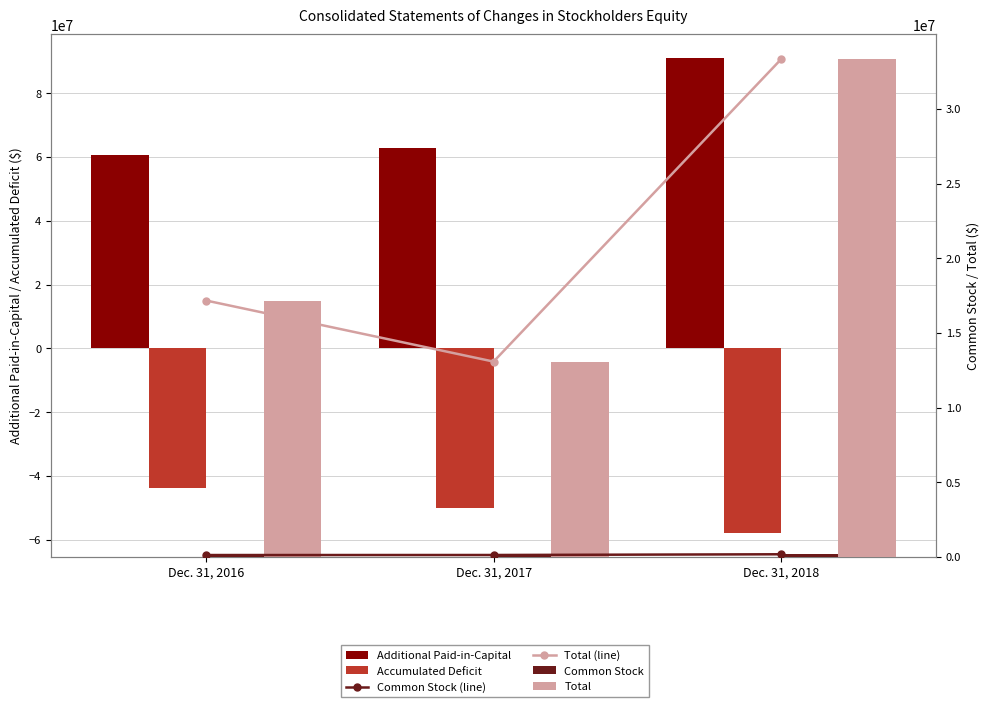

The Total series shows 19224396 at Dec. 31, 2018. True or false?

False